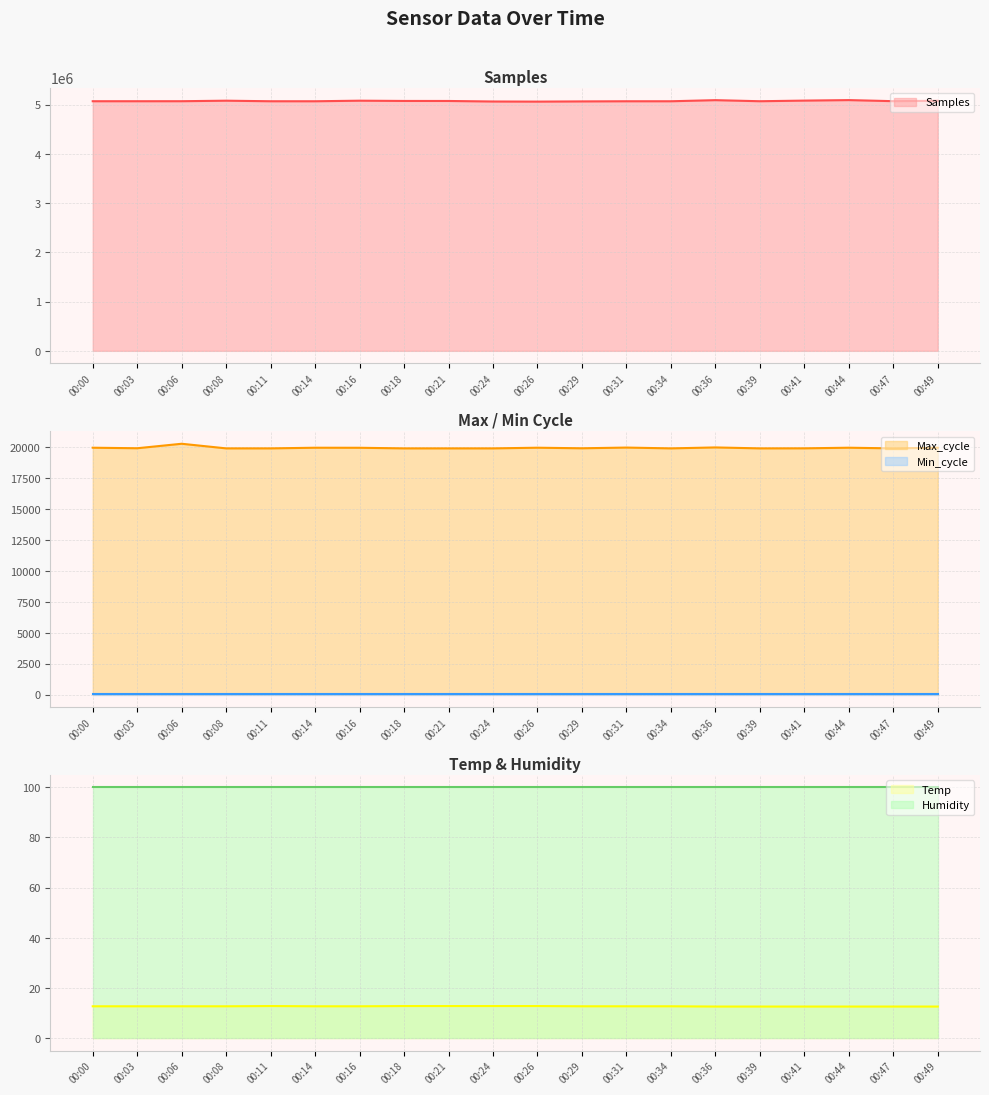

Is it true that Samples equals 5092178.0 at 00:44?

True